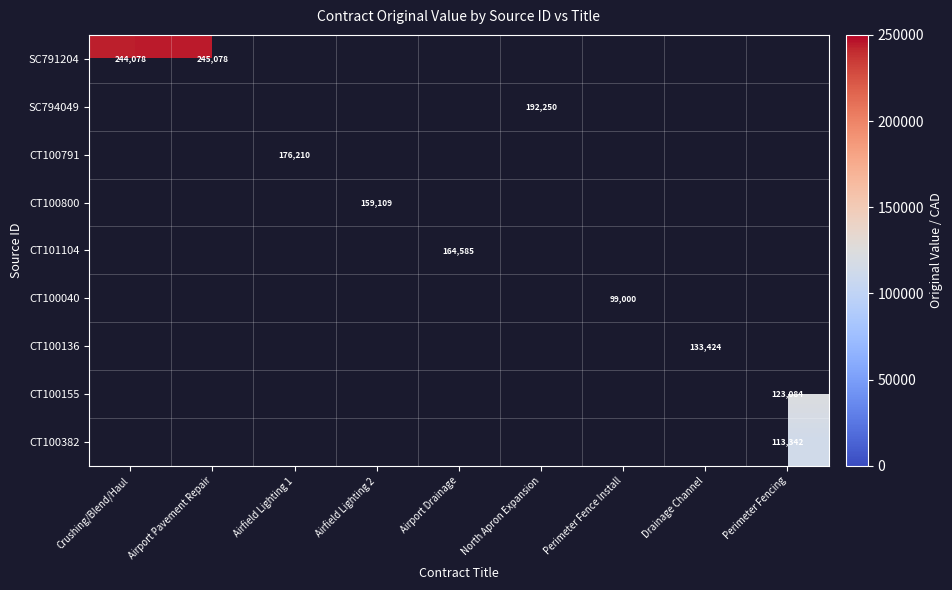

True or false: CT100791 has a value of 176210 at Airfield Lighting 1.

True